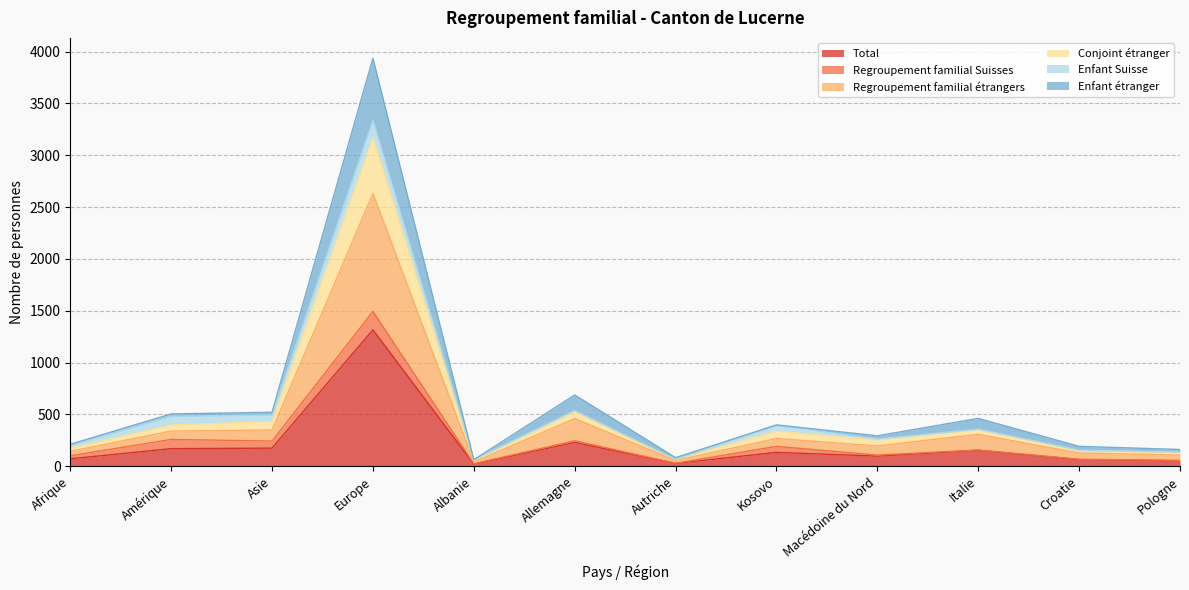

What is the highest value of the Total series?

1316